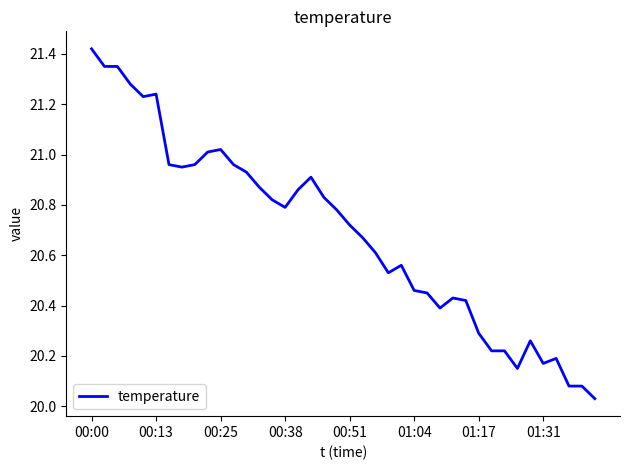

What is the difference between the maximum and minimum values?

1.4